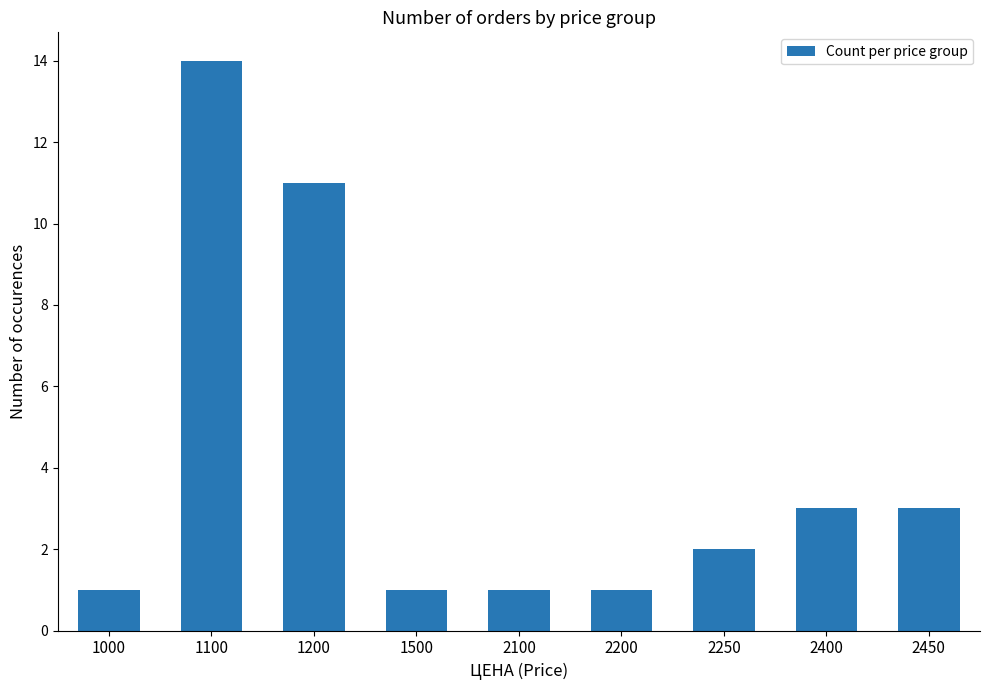

Count the number of categories in the chart.

9